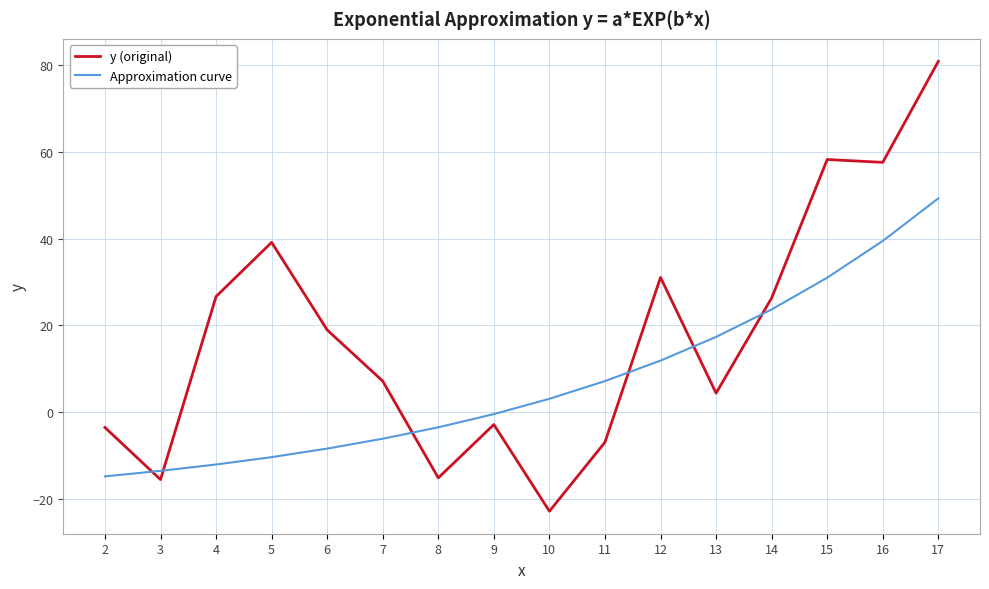

What is the difference between the y (original) values at 11 and 14?

33.3